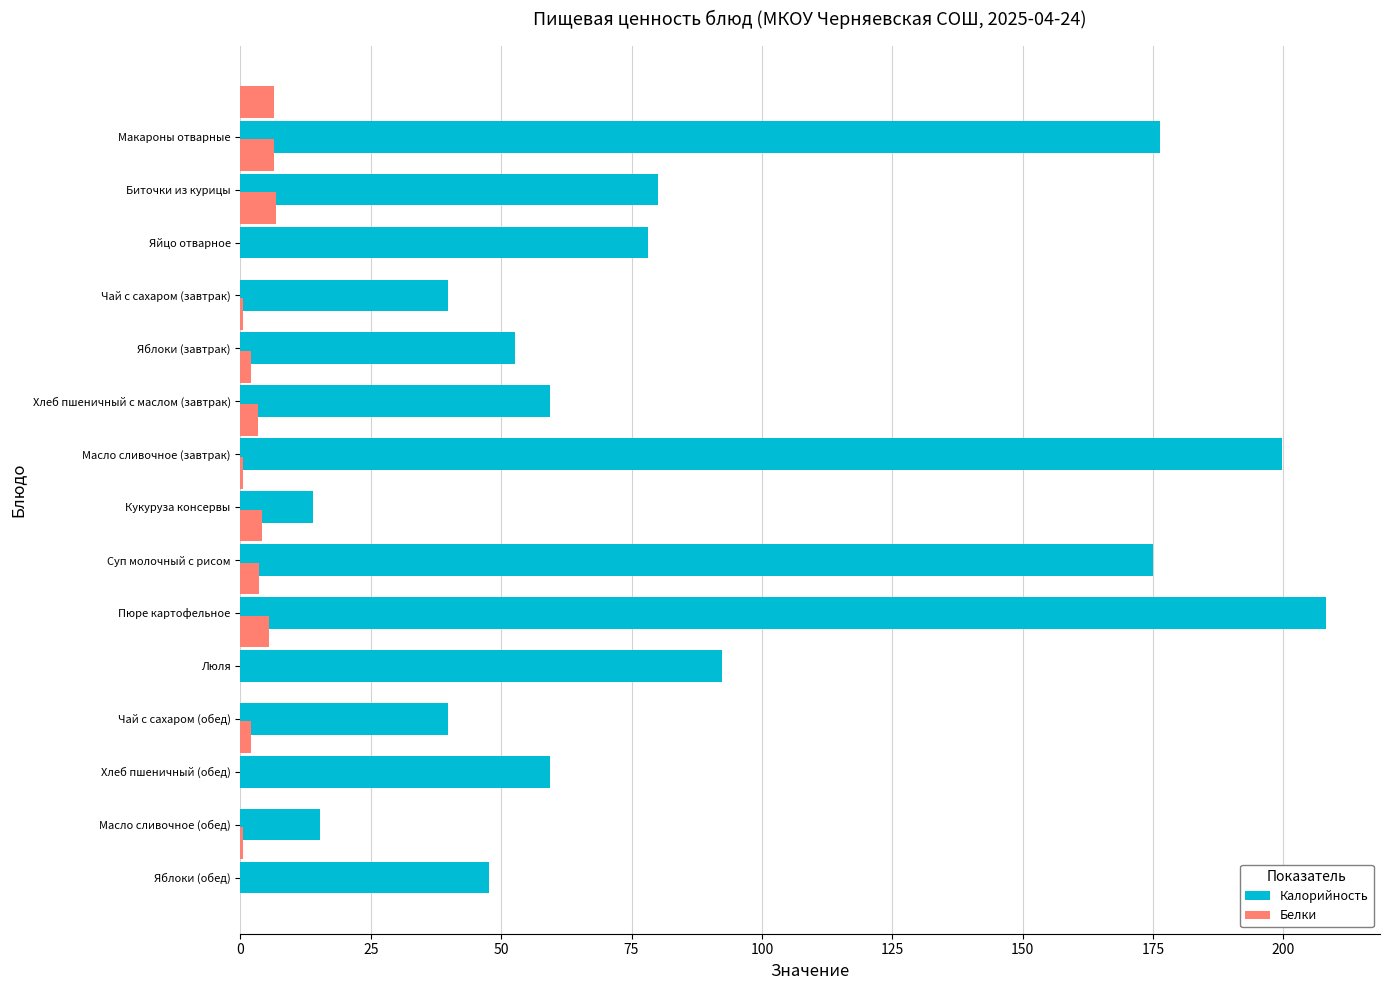

How many data points does each series have?

15